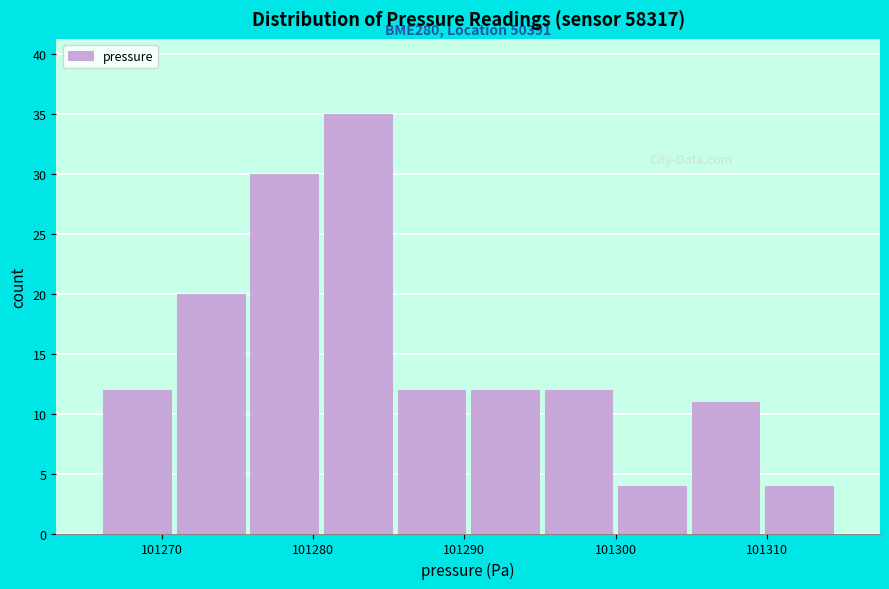

Over which range of the x-axis is the bar tallest?

101281 to 101285